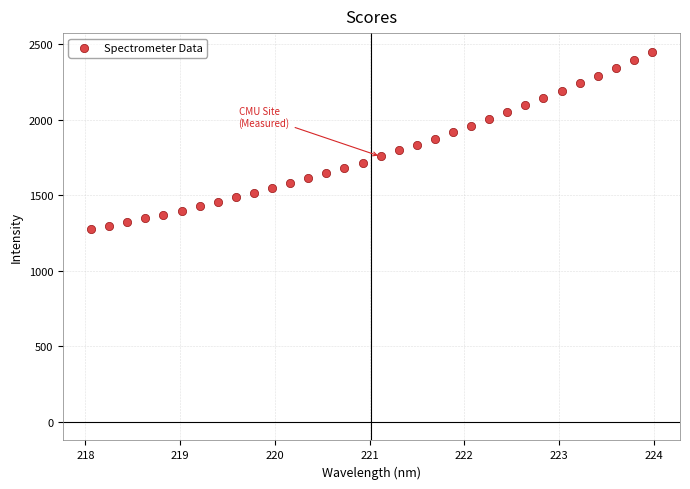

What is the range of Y values (max minus min)?

1174.9